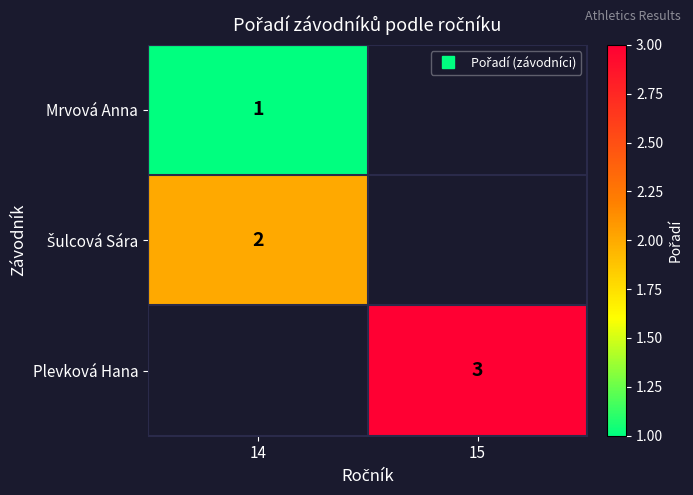

What is the lowest value of the Šulcová Sára series?

2.0